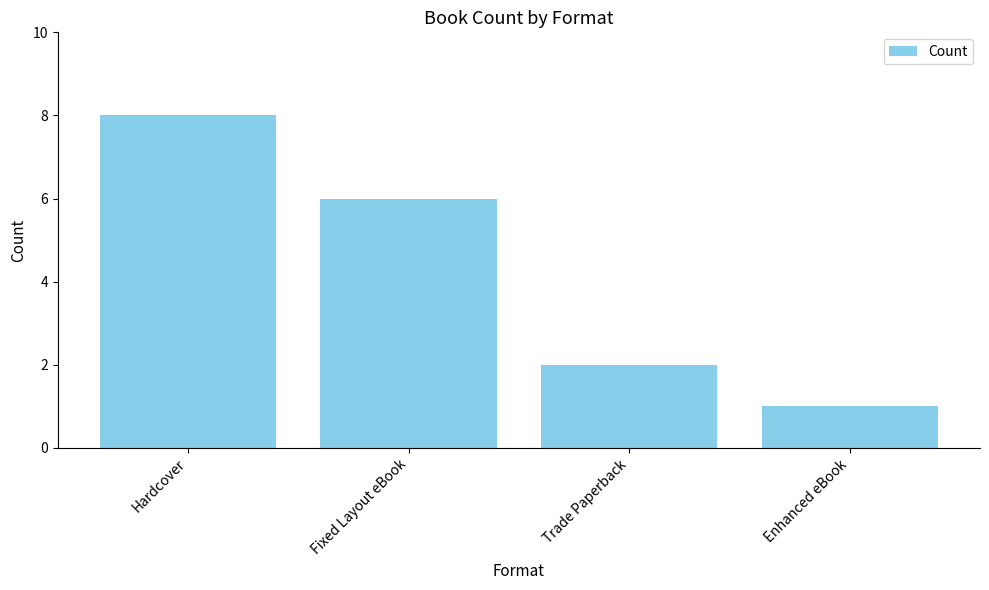

List the labels in order of value, largest first.

Hardcover, Fixed Layout eBook, Trade Paperback, Enhanced eBook